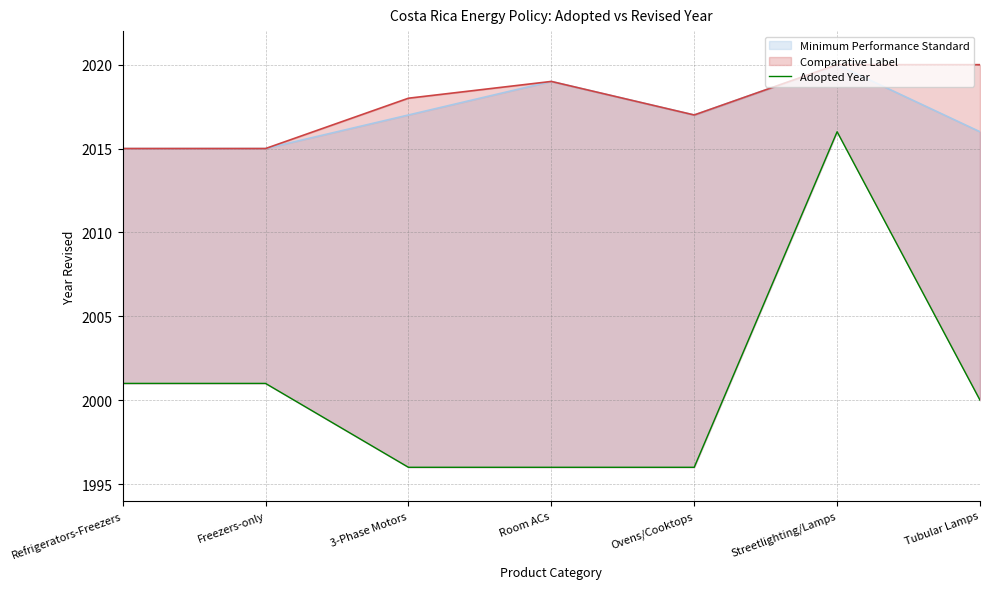

Read the value at Freezers-only, to the nearest 10.

2000